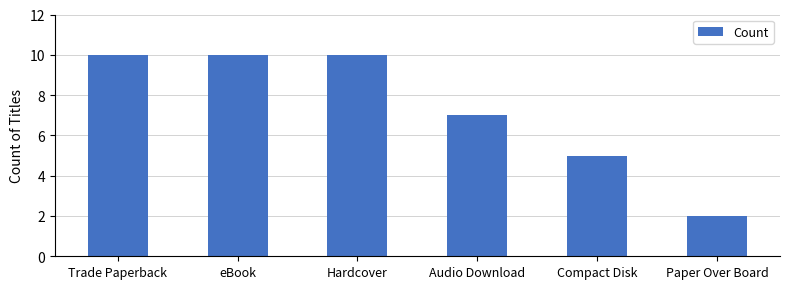

What is the difference between the second highest and second lowest values?

5